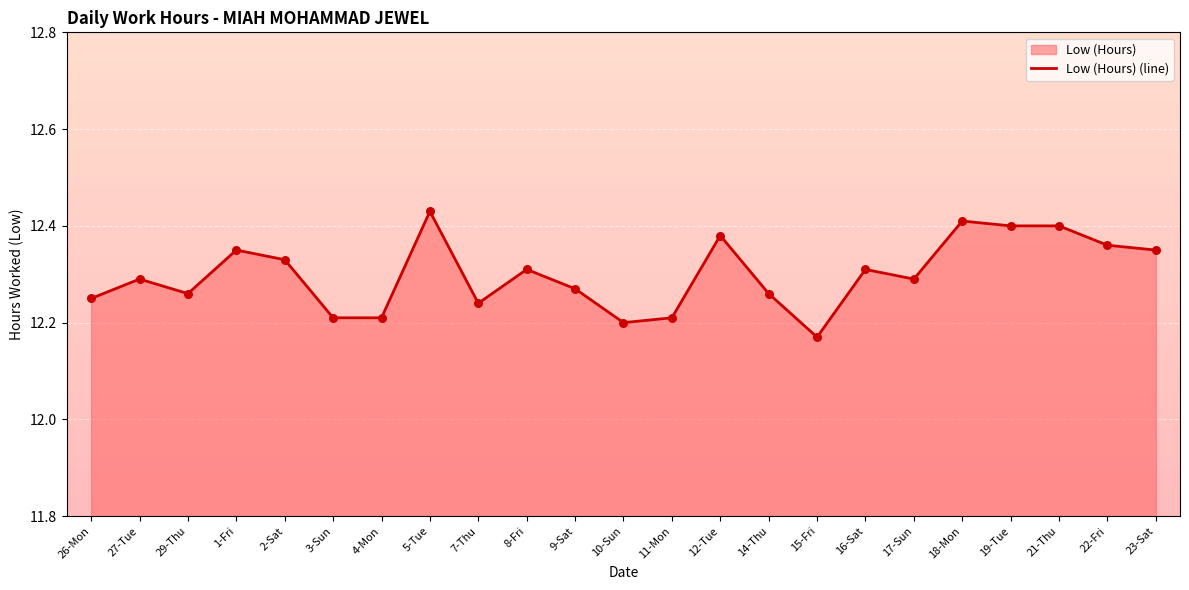

Which series has the largest total across all categories?

Low (Hours) (line)